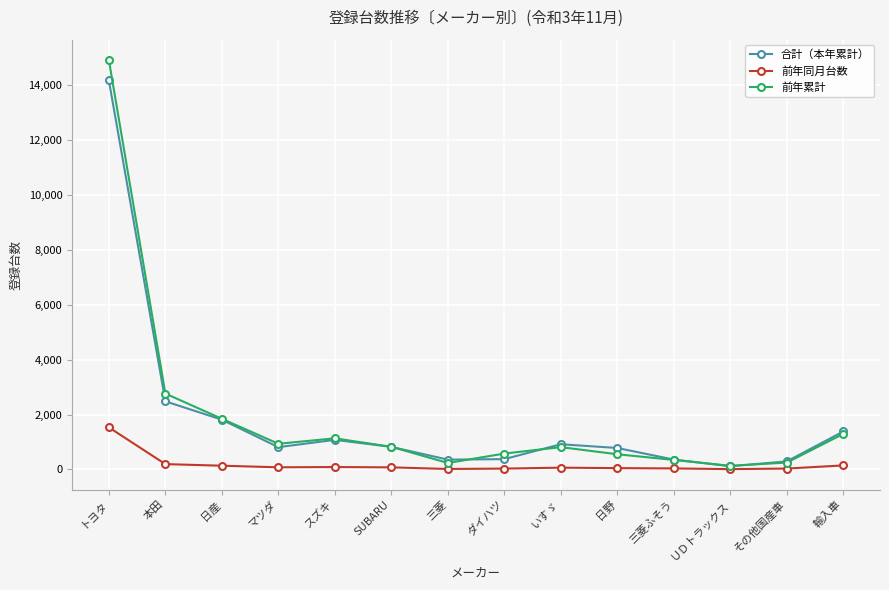

True or false: 前年累計 has a value of 5834 at トヨタ.

False